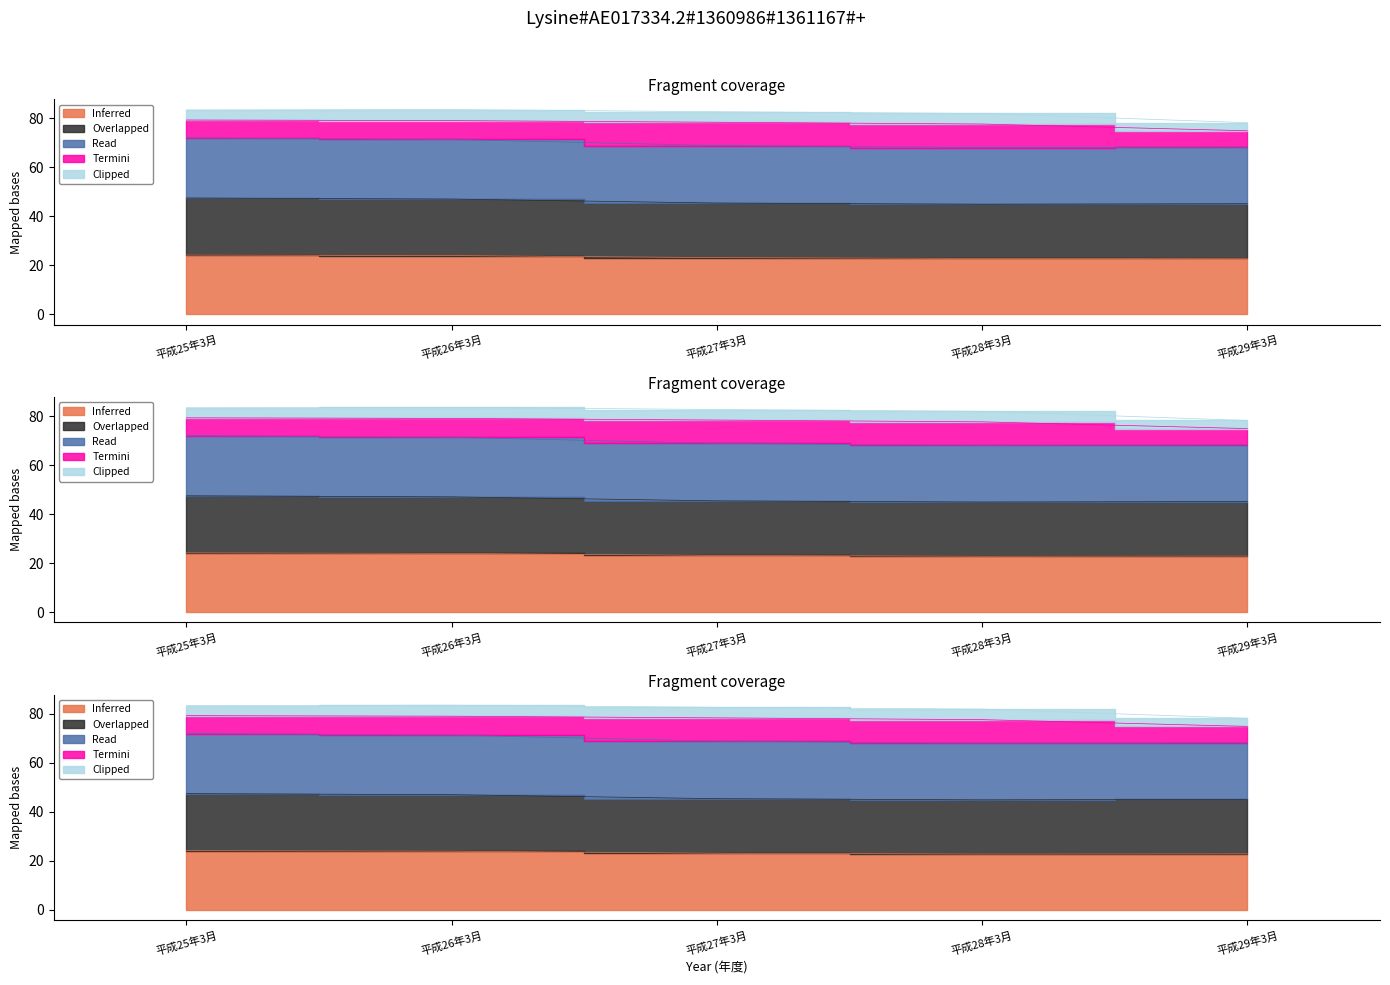

True or false: Read (総数男) has a value of 24.2 at 平成25年3月.

True